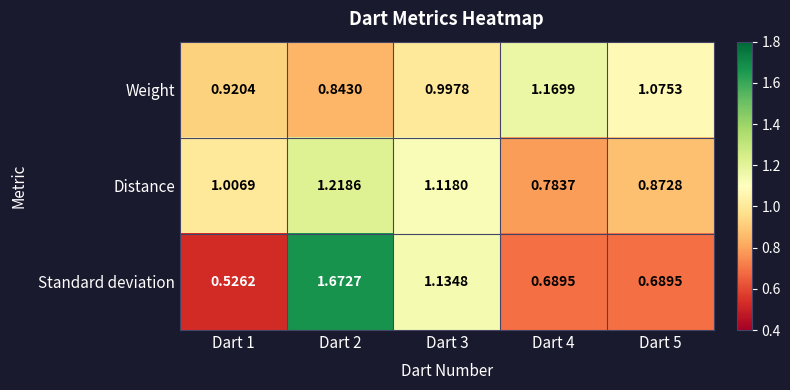

Rank the series by their maximum value, from lowest to highest.

Weight, Distance, Standard deviation